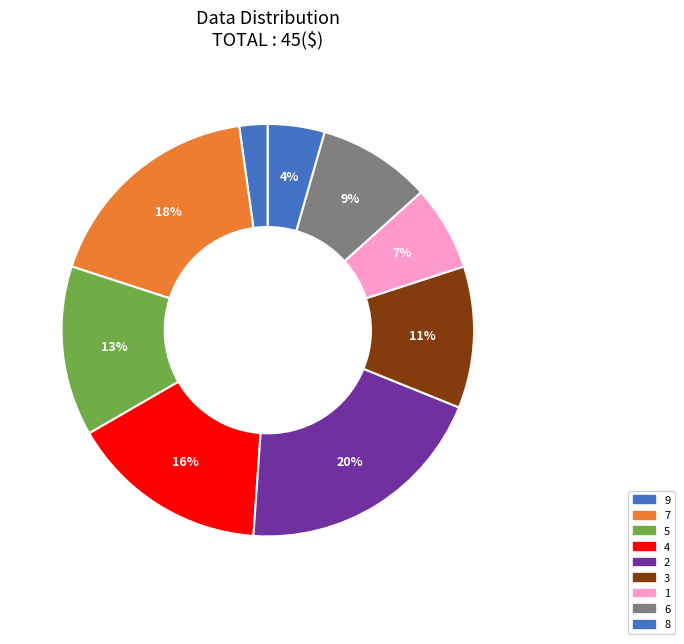

Between 1 and 5, which is larger?

5